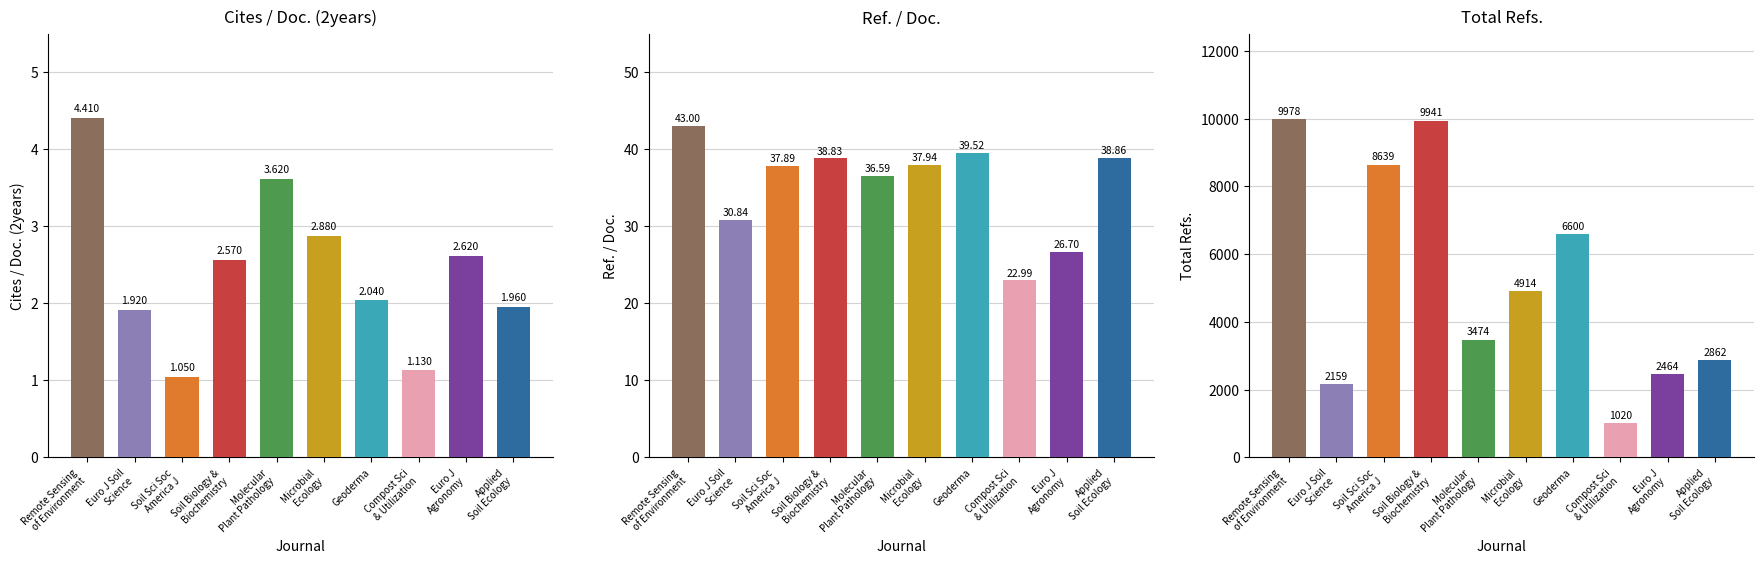

At which label is Cites / Doc. (2years) closest to 2?

Geoderma